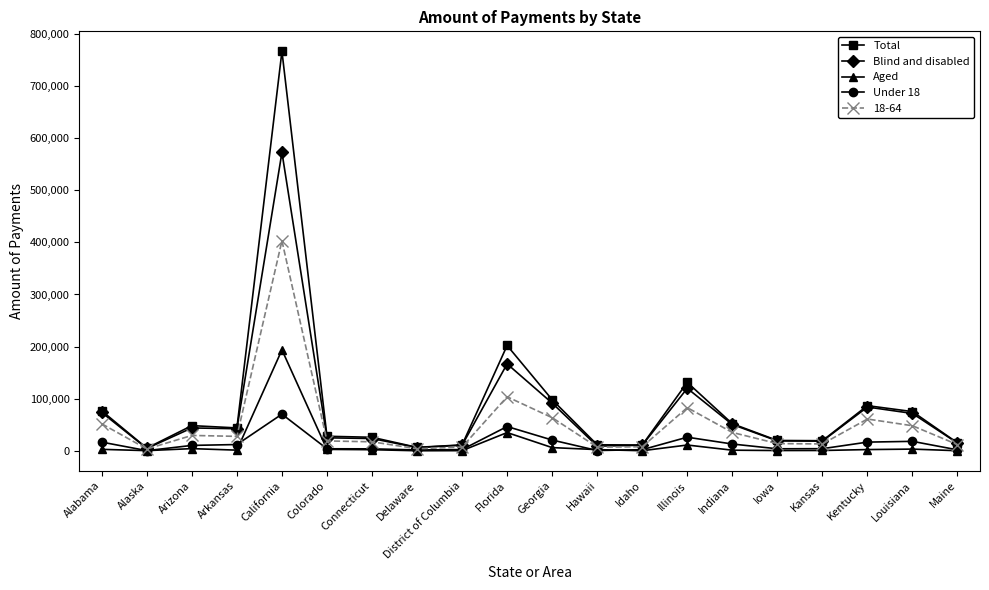

Which category has the highest value in the 18-64 series?

California